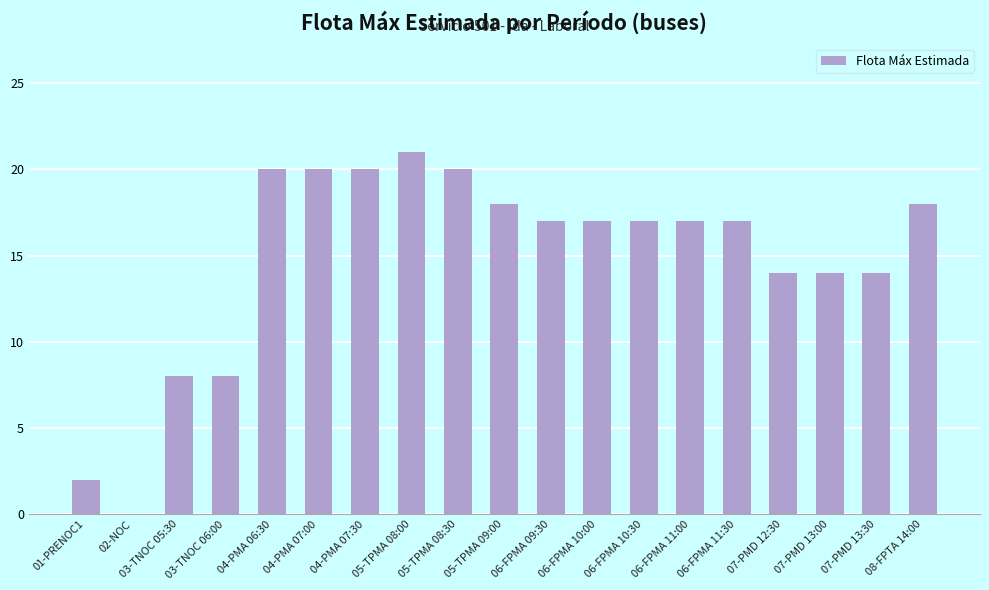

The value at 07-PMD 13:00 is 14. True or false?

True